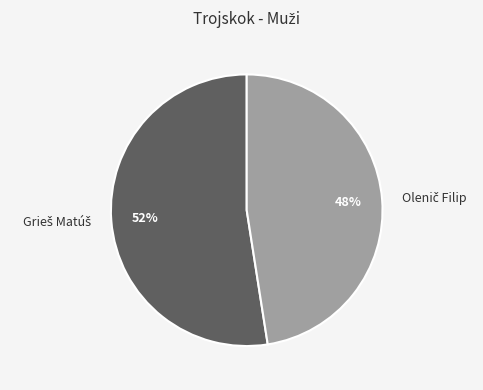

To the nearest percent, what is the average slice percentage?

50%